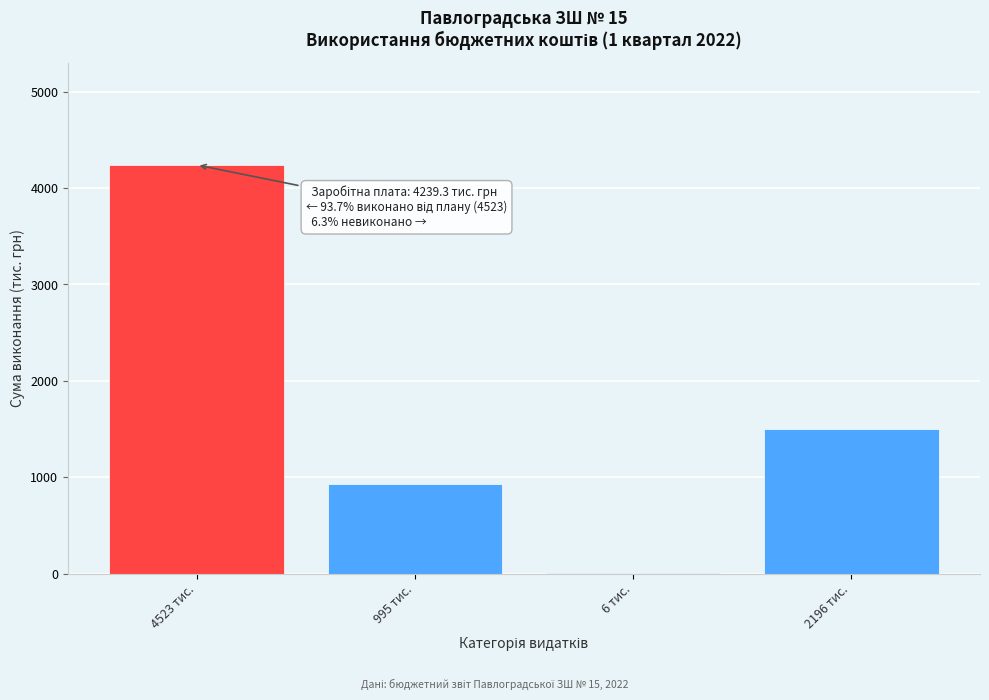

Reading left to right, what are all the values shown in this chart?

4523 тис.=4239.3	995 тис.=930.5	6 тис.=6.0	2196 тис.=1504.0